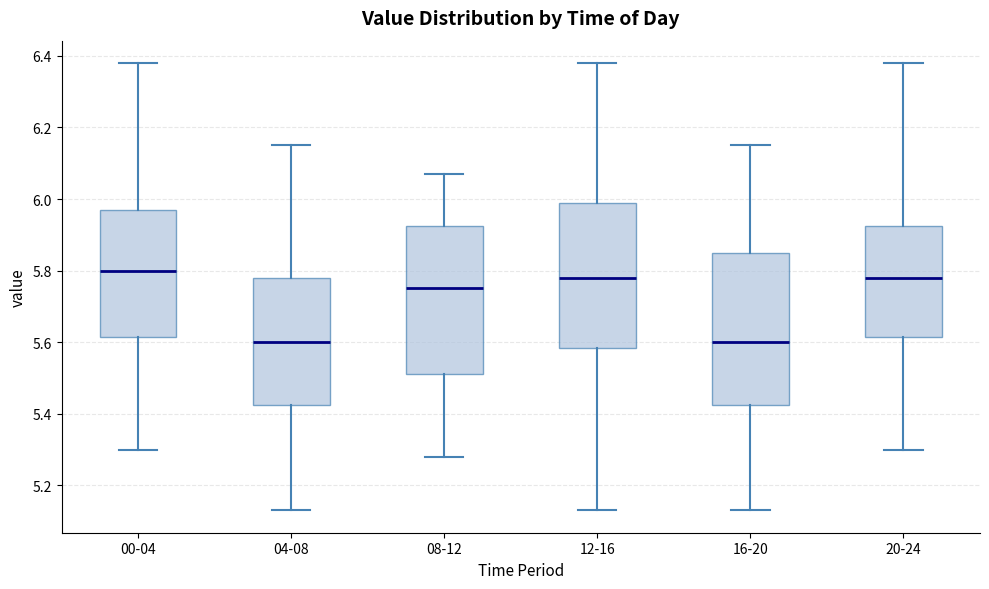

Reading left to right, transcribe this box plot: for each box, give where its median line is, the range the box spans, and where its two whiskers end, as read against the y-axis. The values are not printed on the chart, so give them approximately, as read against the axis.

00-04: median 5.80, box 5.62 to 5.98, whiskers 5.30 to 6.38
04-08: median 5.60, box 5.42 to 5.78, whiskers 5.14 to 6.16
08-12: median 5.76, box 5.52 to 5.92, whiskers 5.28 to 6.08
12-16: median 5.78, box 5.58 to 6.00, whiskers 5.14 to 6.38
16-20: median 5.60, box 5.42 to 5.86, whiskers 5.14 to 6.16
20-24: median 5.78, box 5.62 to 5.92, whiskers 5.30 to 6.38